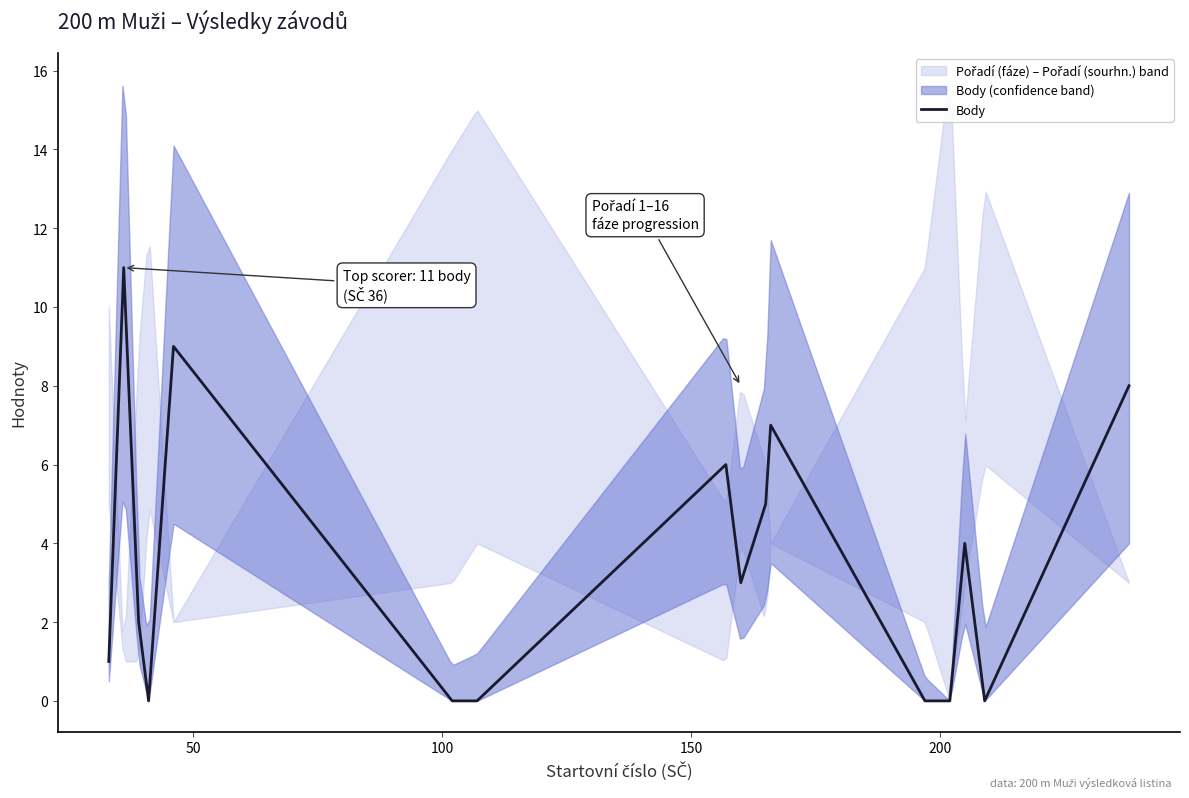

What is the highest value of the Body series?

11